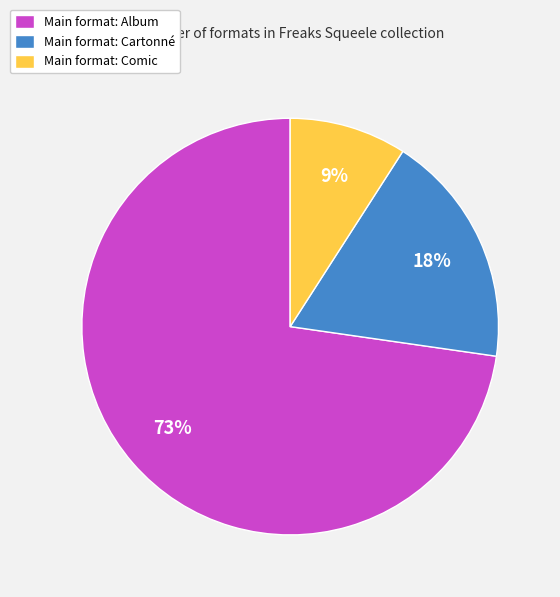

To the nearest percent, what is the difference between the largest and smallest slice percentages?

64%